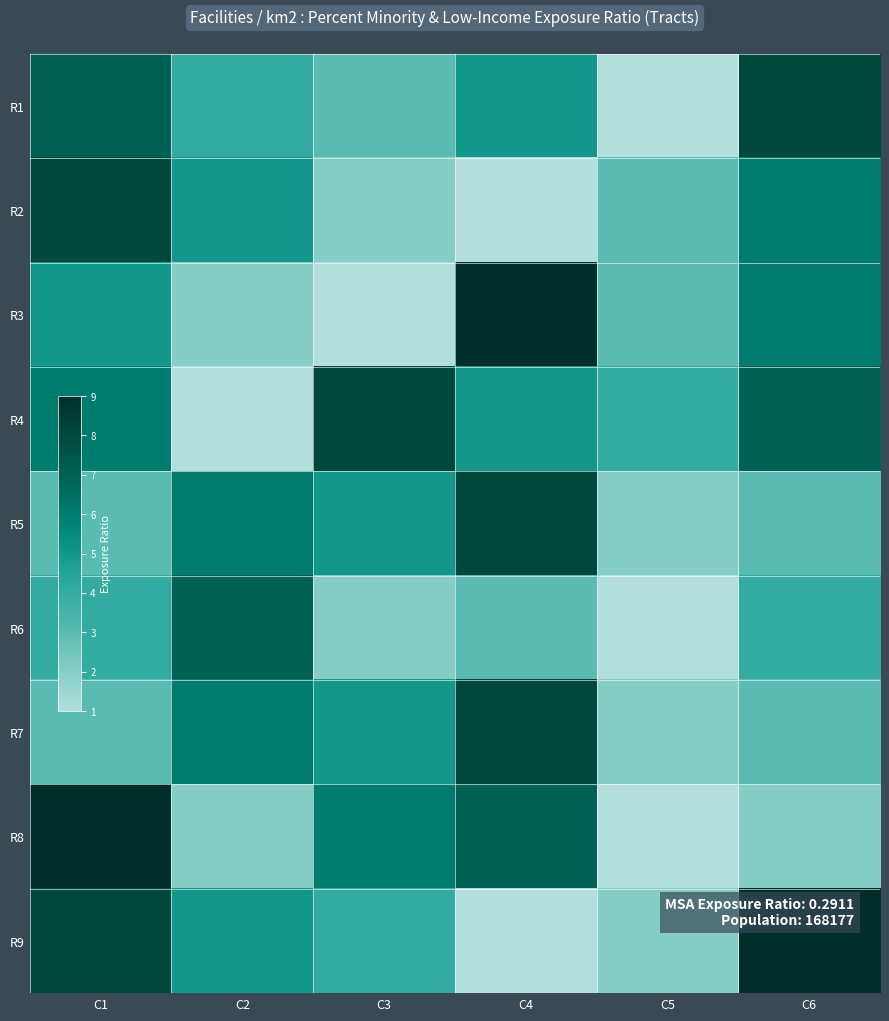

How many categories are shown in the chart?

6